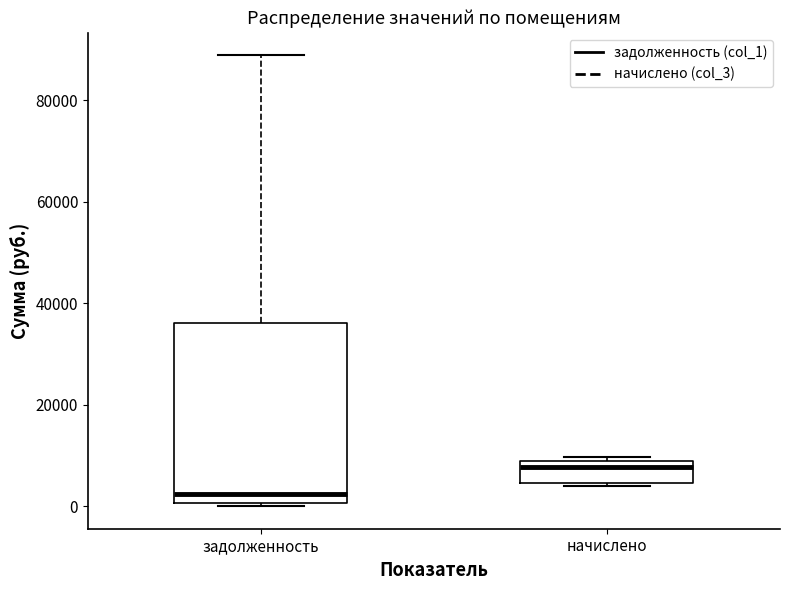

Which box is the tallest, from its lower edge to its upper edge?

задолженность